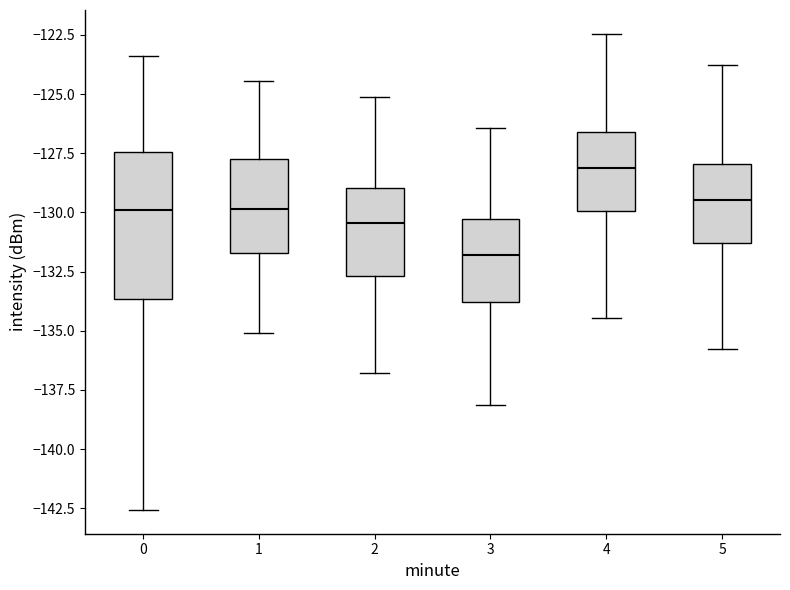

Where is the upper edge of the box at x = 0 on the y-axis? The values are not printed on the chart, so give them approximately, as read against the axis.

-127.5